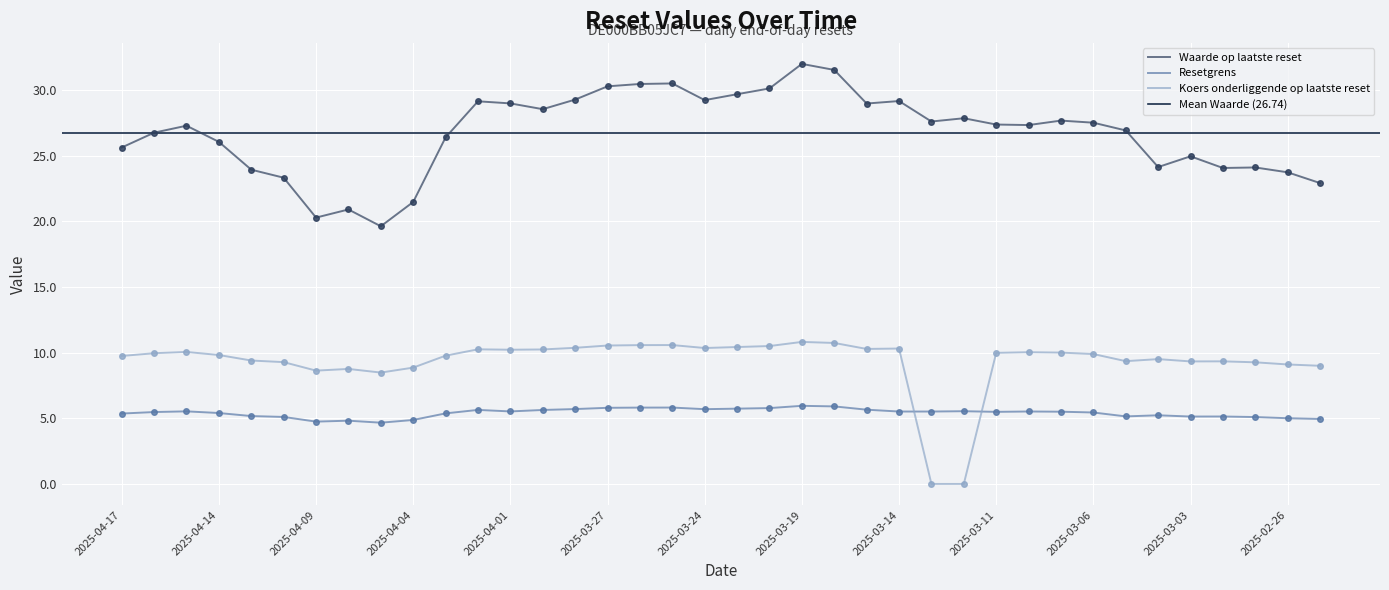

What value does the Resetgrens series have at 2025-03-04?

5.2